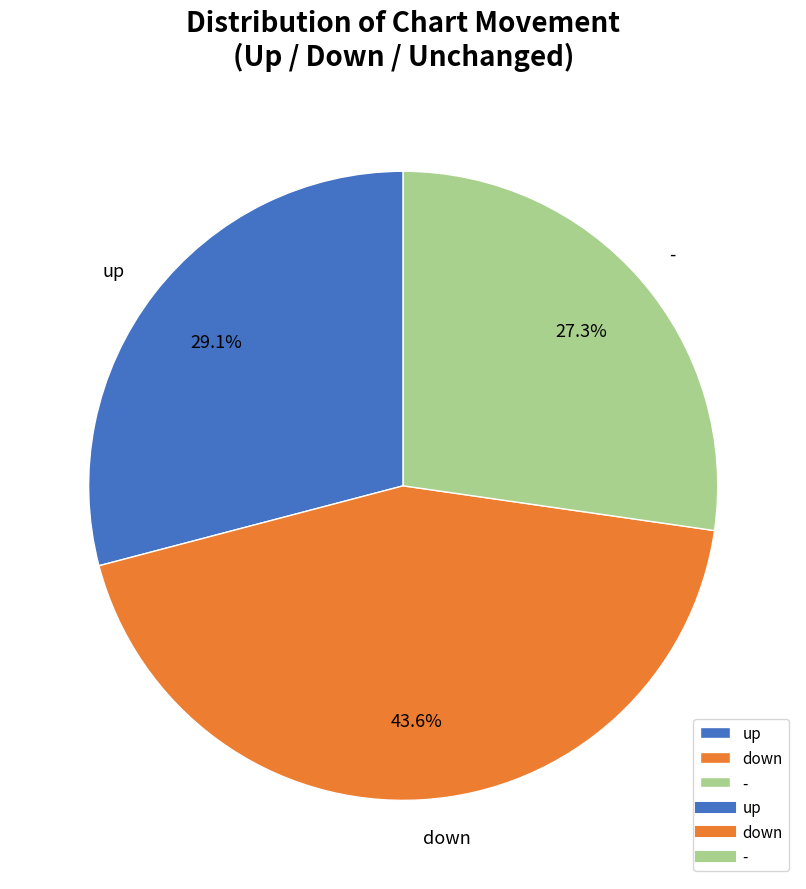

To the nearest percent, what is the difference between the up and - slice percentages?

2%